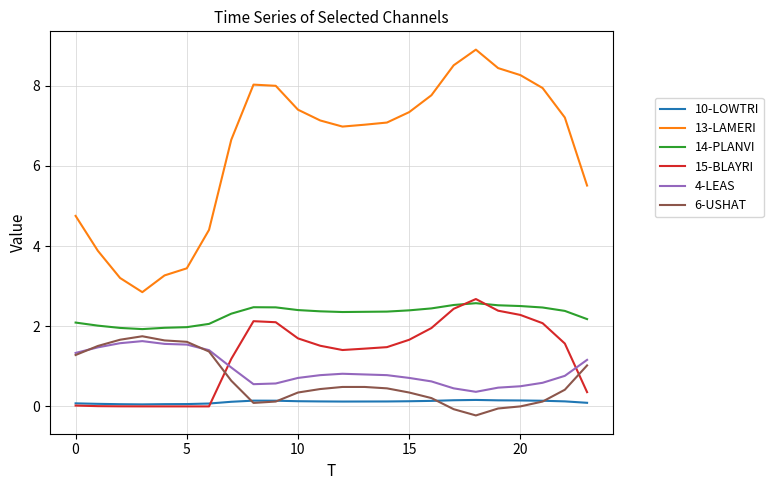

Which series has the widest spread of values?

13-LAMERI